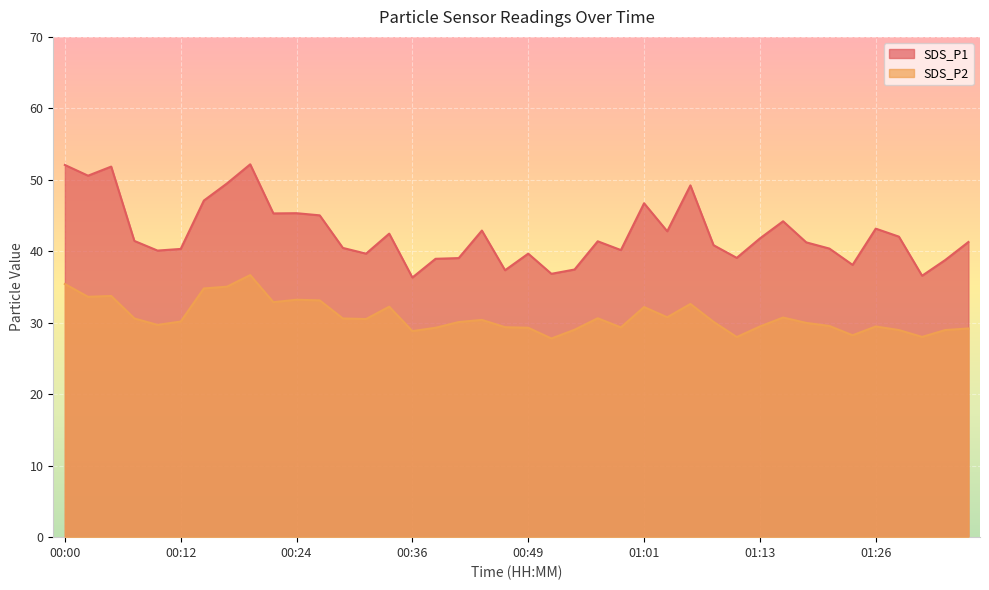

What is the average value of the SDS_P2 series?

30.8